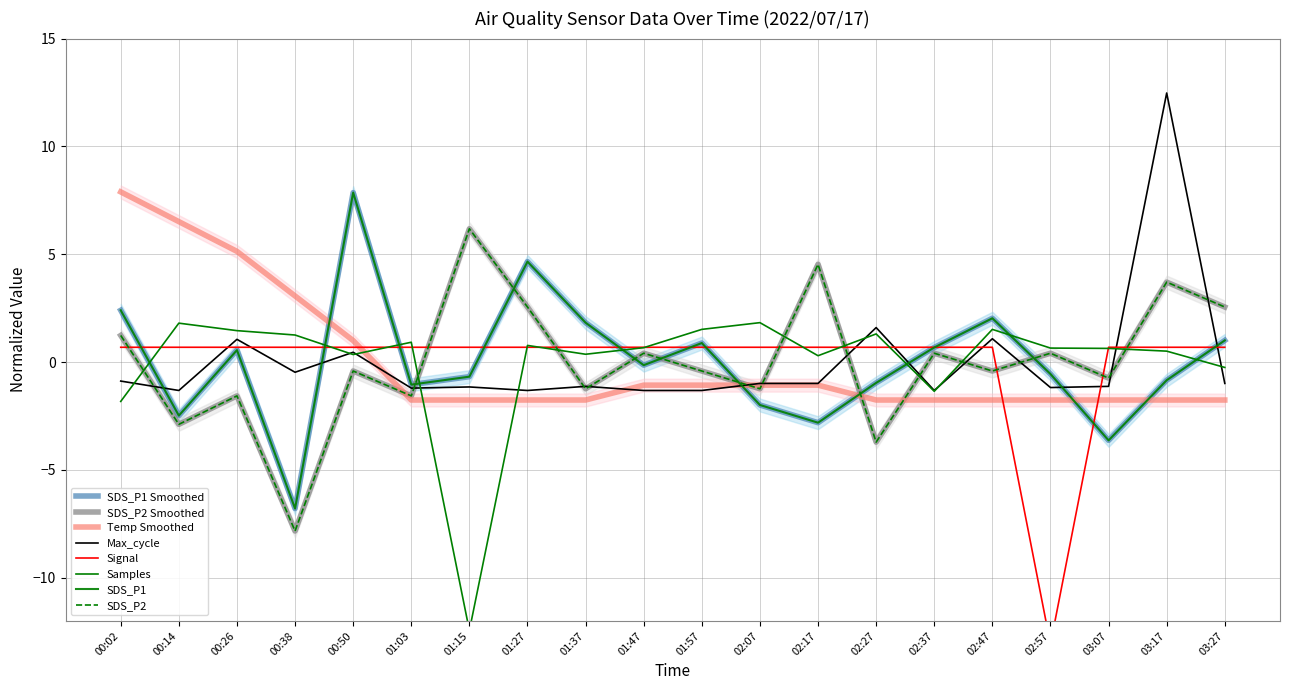

What is the minimum value for SDS_P1?

-6.8